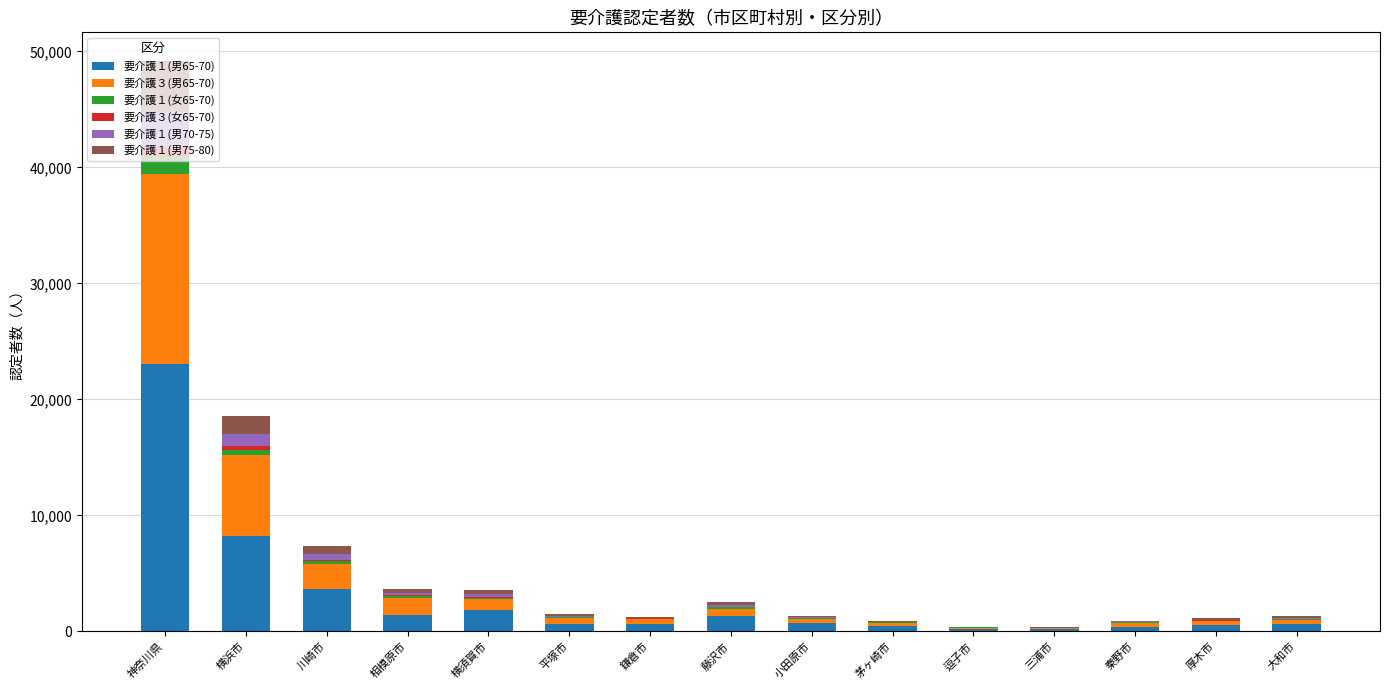

At which category is the sum across all series the highest?

神奈川県